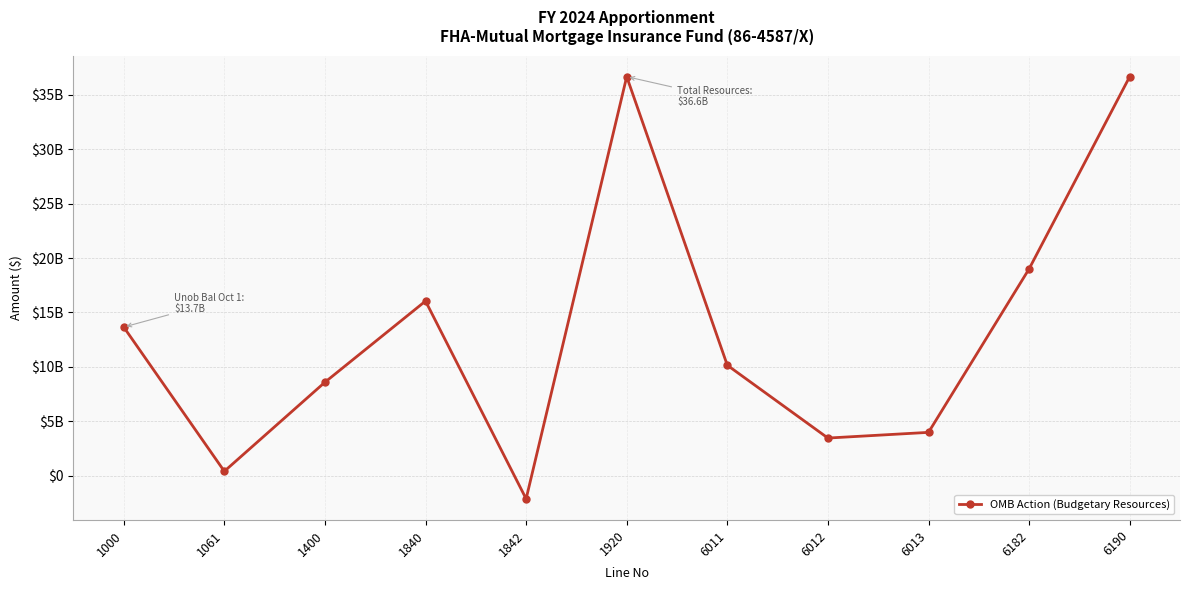

What is the minimum value shown in the chart?

-2100000000